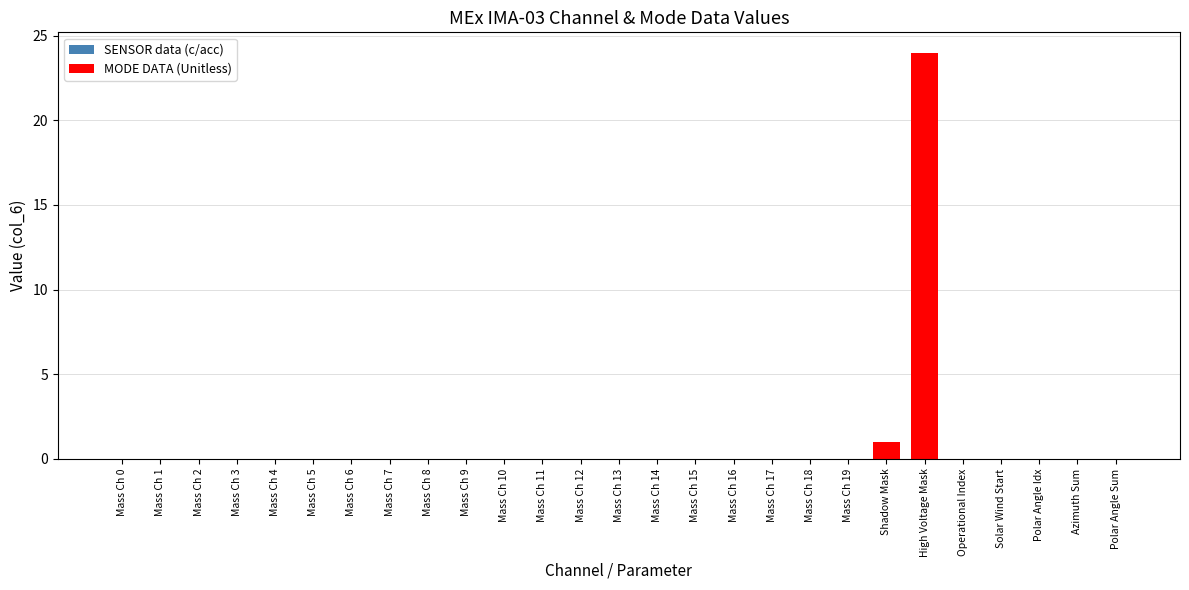

Reading right to left, list all the values displayed in this chart.

Polar Angle Sum=0	Azimuth Sum=0	Polar Angle Idx=0	Solar Wind Start=0	Operational Index=0	High Voltage Mask=24	Shadow Mask=1	Mass Ch 19=0	Mass Ch 18=0	Mass Ch 17=0	Mass Ch 16=0	Mass Ch 15=0	Mass Ch 14=0	Mass Ch 13=0	Mass Ch 12=0	Mass Ch 11=0	Mass Ch 10=0	Mass Ch 9=0	Mass Ch 8=0	Mass Ch 7=0	Mass Ch 6=0	Mass Ch 5=0	Mass Ch 4=0	Mass Ch 3=0	Mass Ch 2=0	Mass Ch 1=0	Mass Ch 0=0